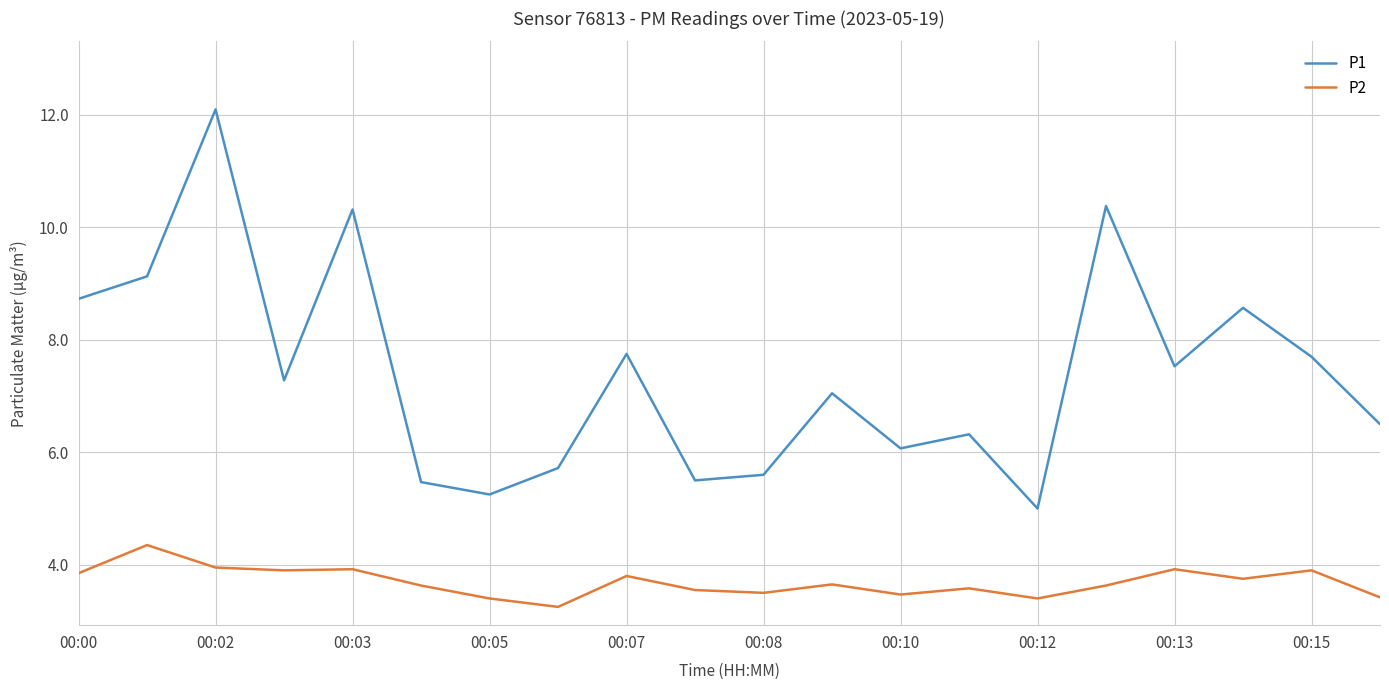

What is the difference between the maximum and minimum values in the P1 series?

7.1